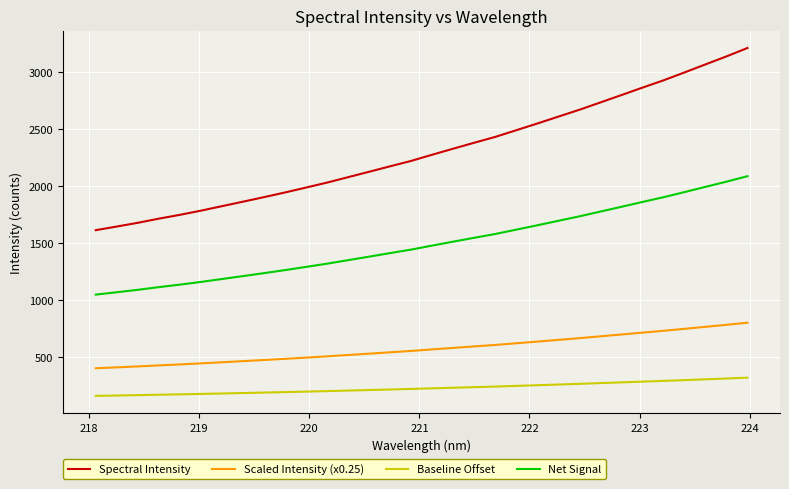

What is the maximum value for Spectral Intensity?

3213.5